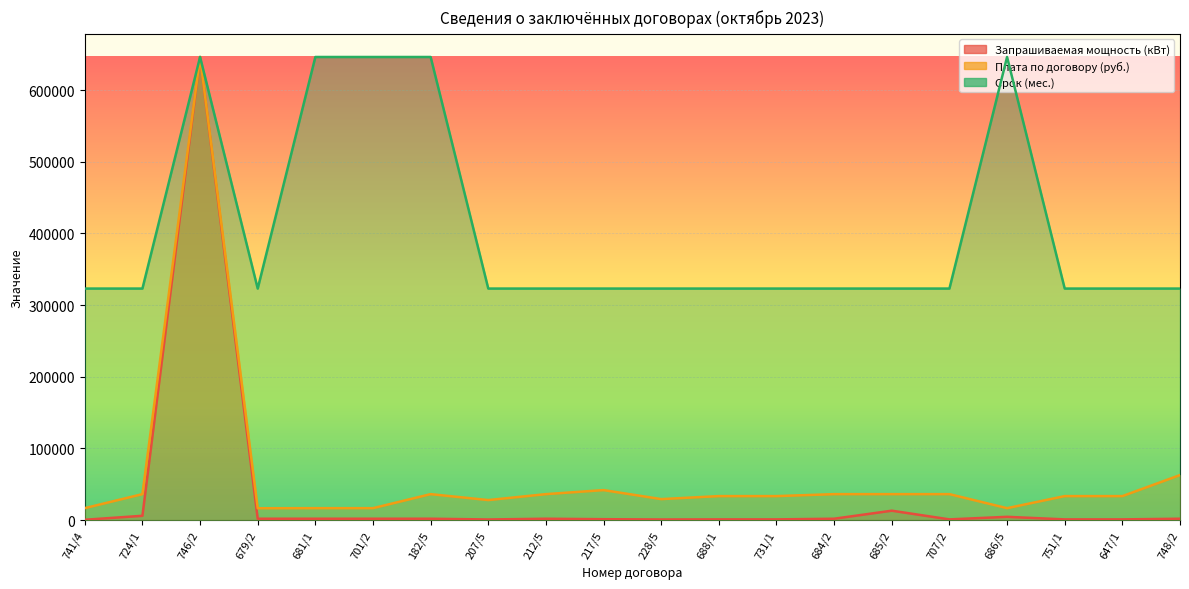

True or false: Запрашиваемая мощность (кВт) and Срок (мес.) cross at least once.

False